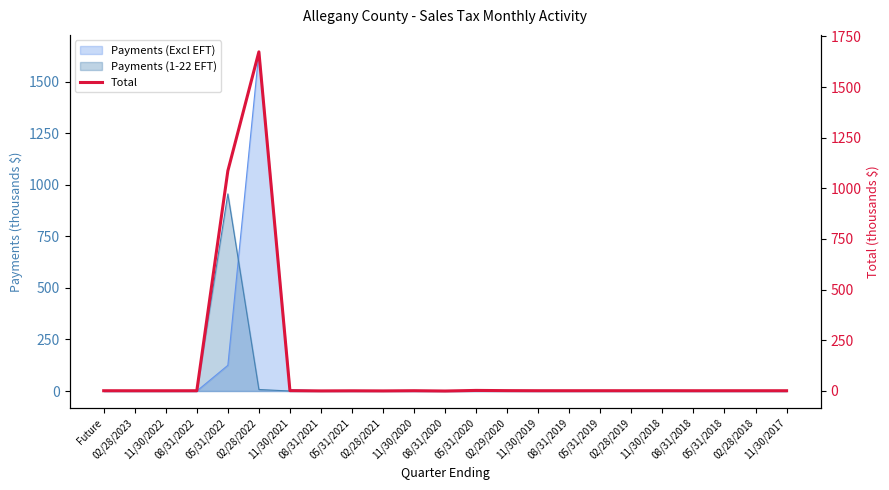

Rank the categories by value from highest to lowest.

02/28/2022, 05/31/2022, 05/31/2020, 02/29/2020, 11/30/2021, 11/30/2018, 11/30/2020, 11/30/2019, 05/31/2019, 02/28/2019, 08/31/2019, 02/28/2018, 11/30/2017, Future, 08/31/2022, 05/31/2018, 08/31/2018, 11/30/2022, 02/28/2023, 05/31/2021, 08/31/2021, 02/28/2021, 08/31/2020